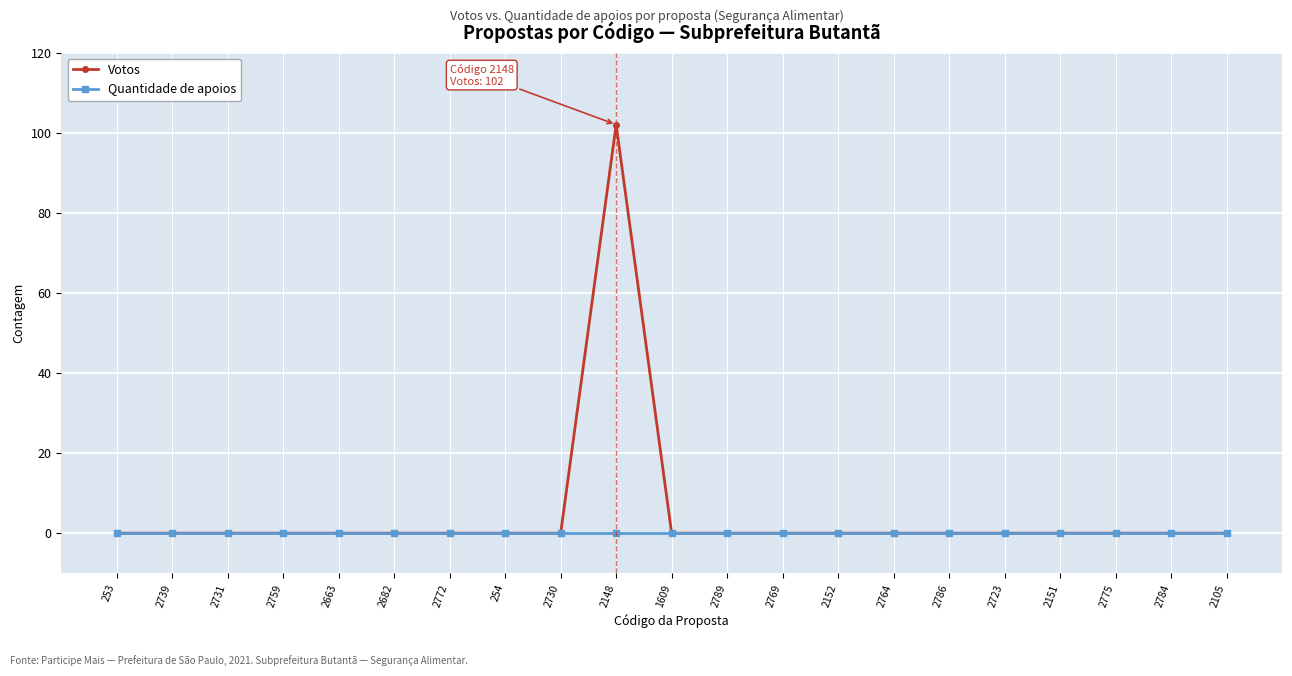

What are all the series names shown in the legend?

Votos, Quantidade de apoios